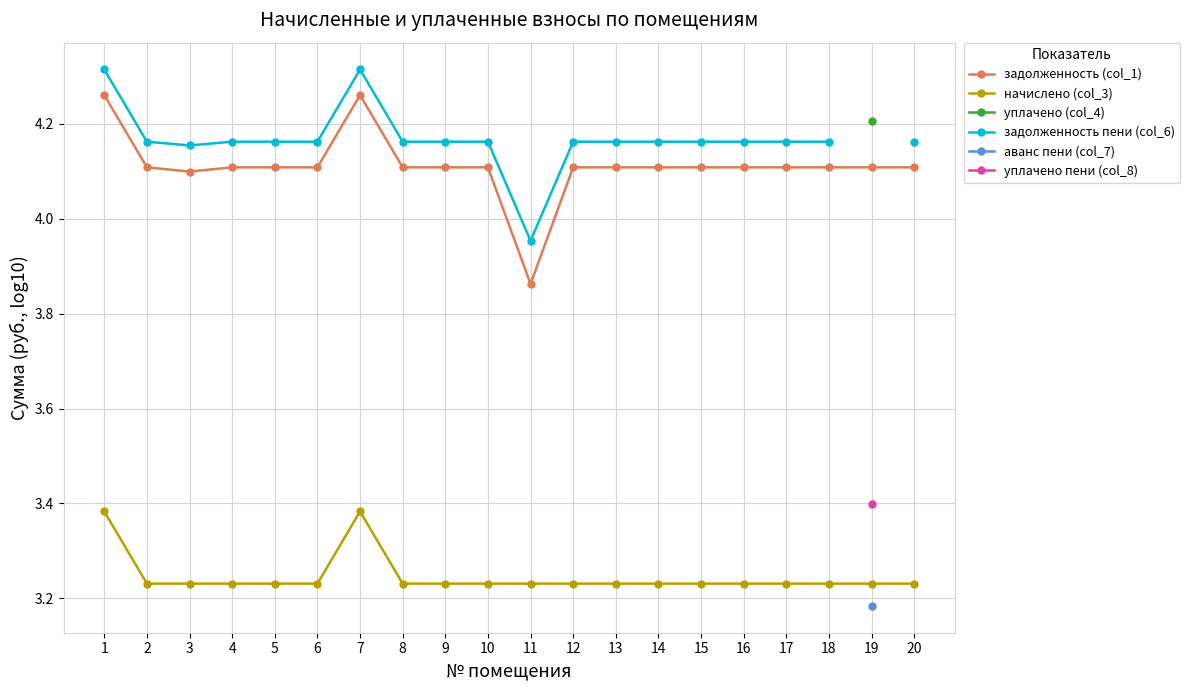

True or false: начислено (col_3) and задолженность пени (col_6) cross at least once.

False